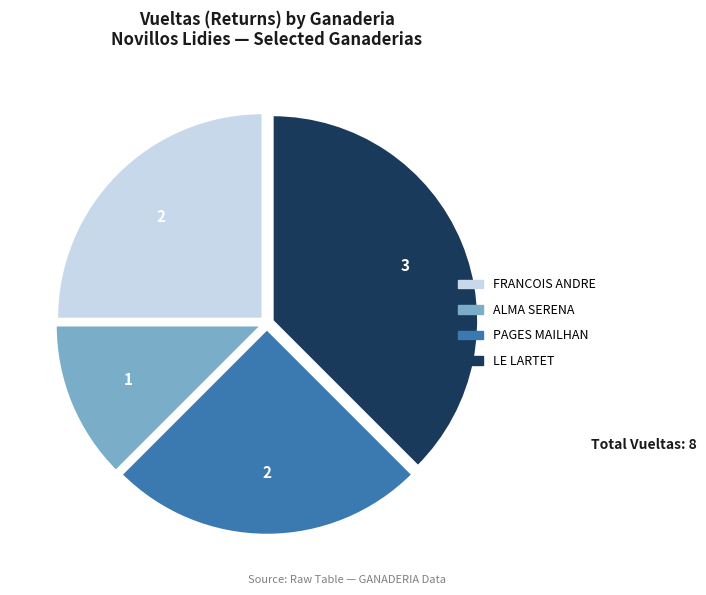

What is the largest slice in the pie chart?

LE LARTET